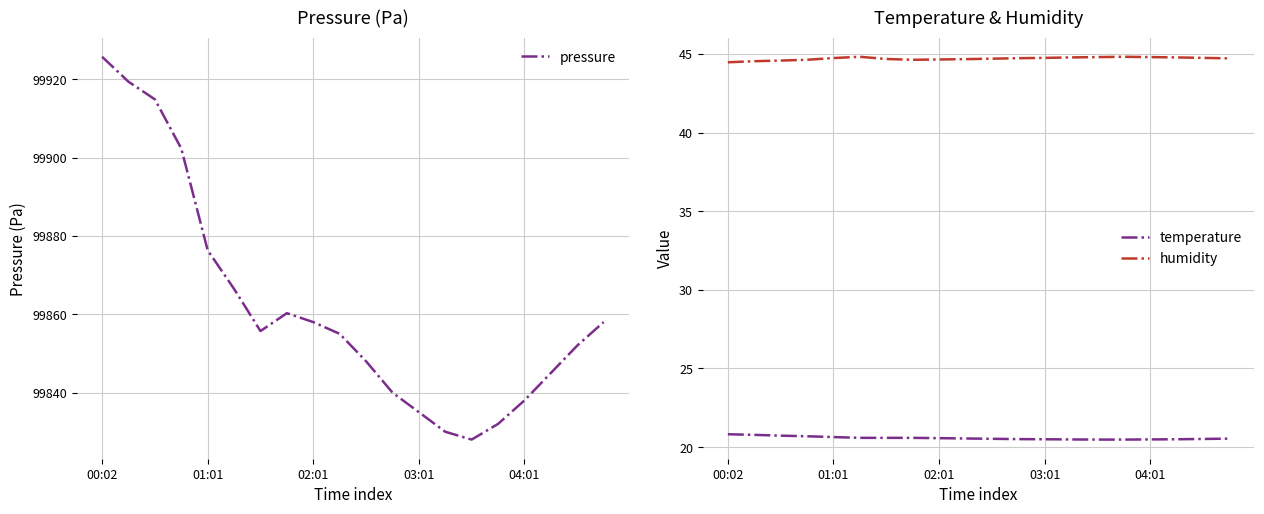

Rank the series at 13 from lowest to highest value.

temperature, humidity, pressure